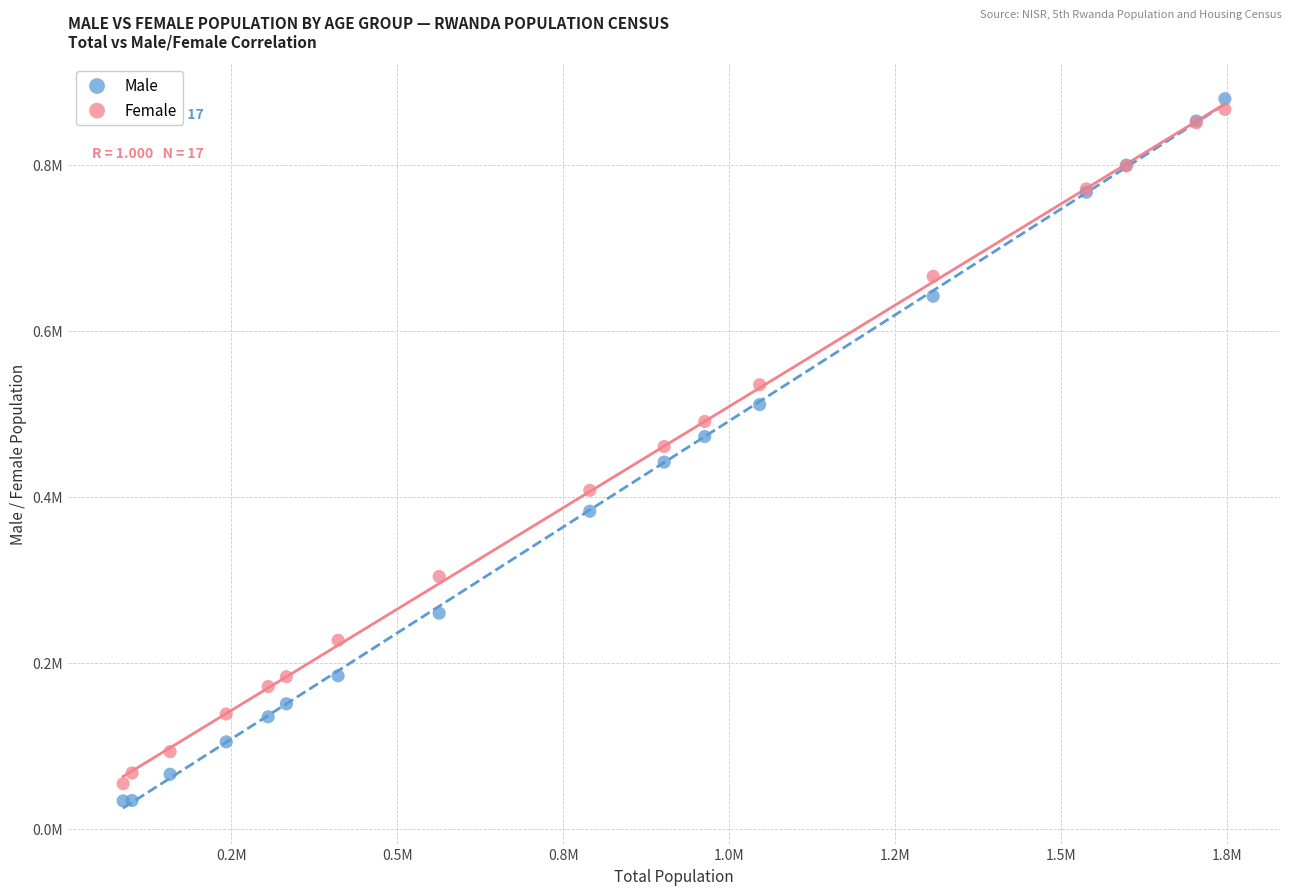

Which series has the largest Y range (max minus min)?

Male